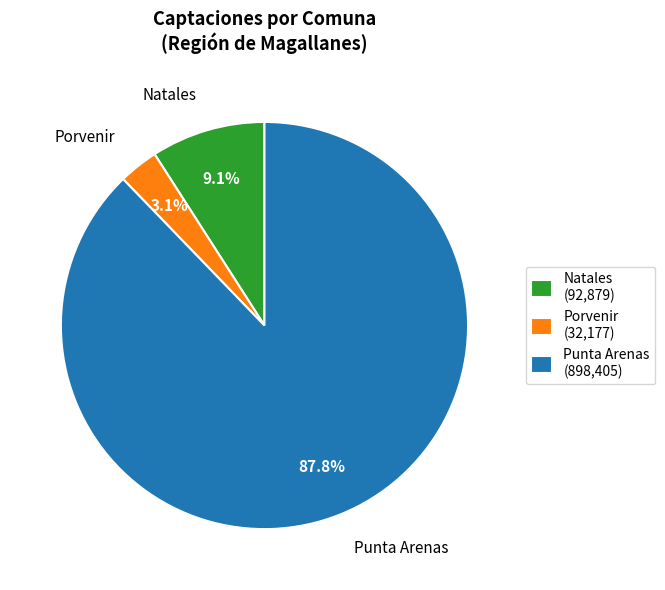

True or false: Punta Arenas accounts for 75% of the total.

False